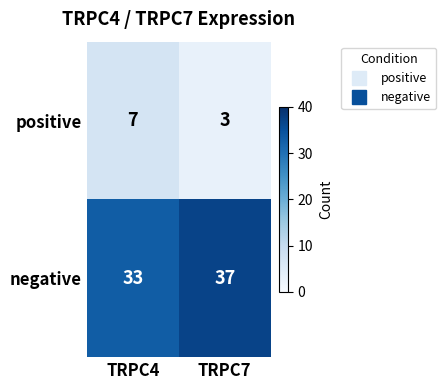

Which series has the largest total across all categories?

negative